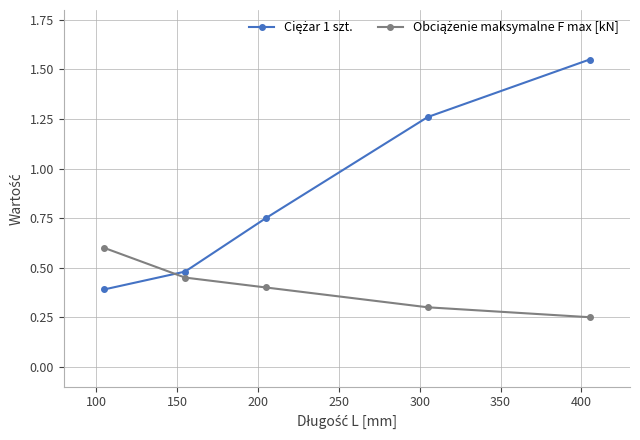

How many data points does each series have?

5